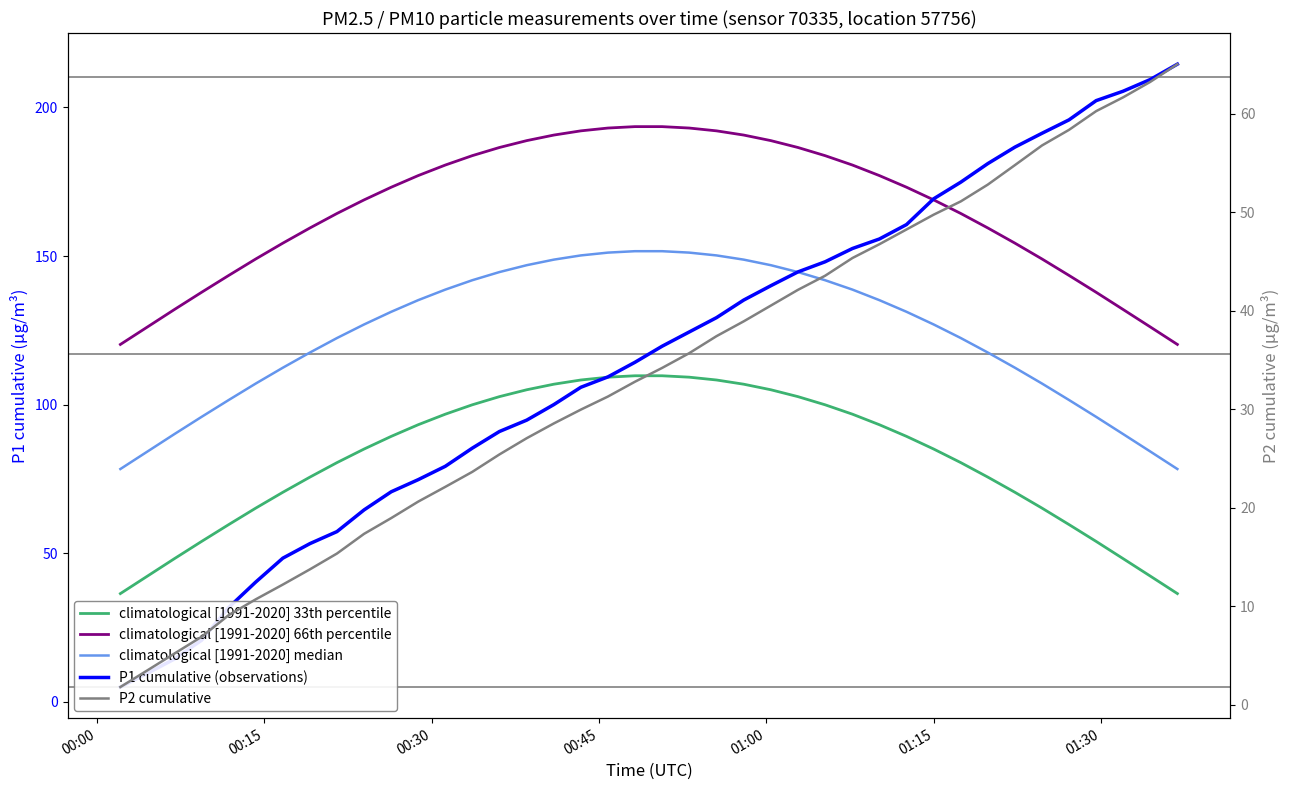

What is the sum of all climatological [1991-2020] median values?

4954.2